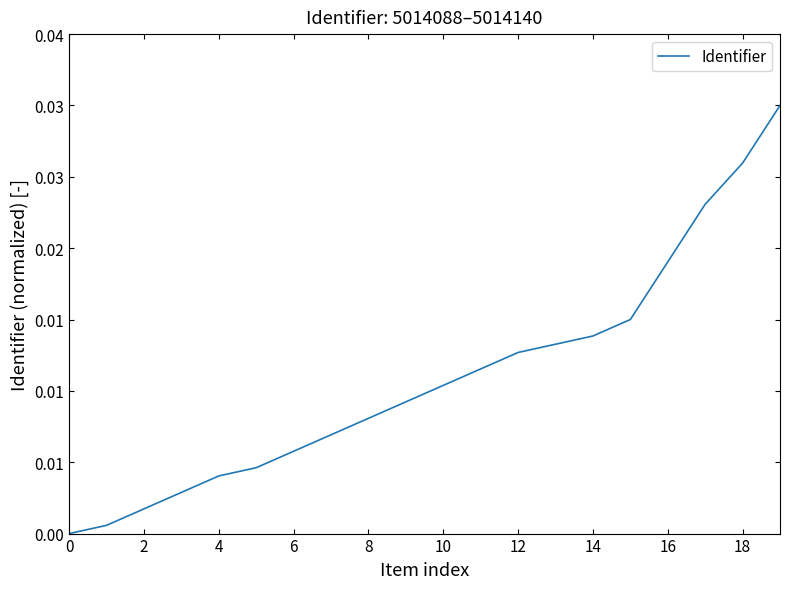

At which category does the chart reach its peak across all series?

19